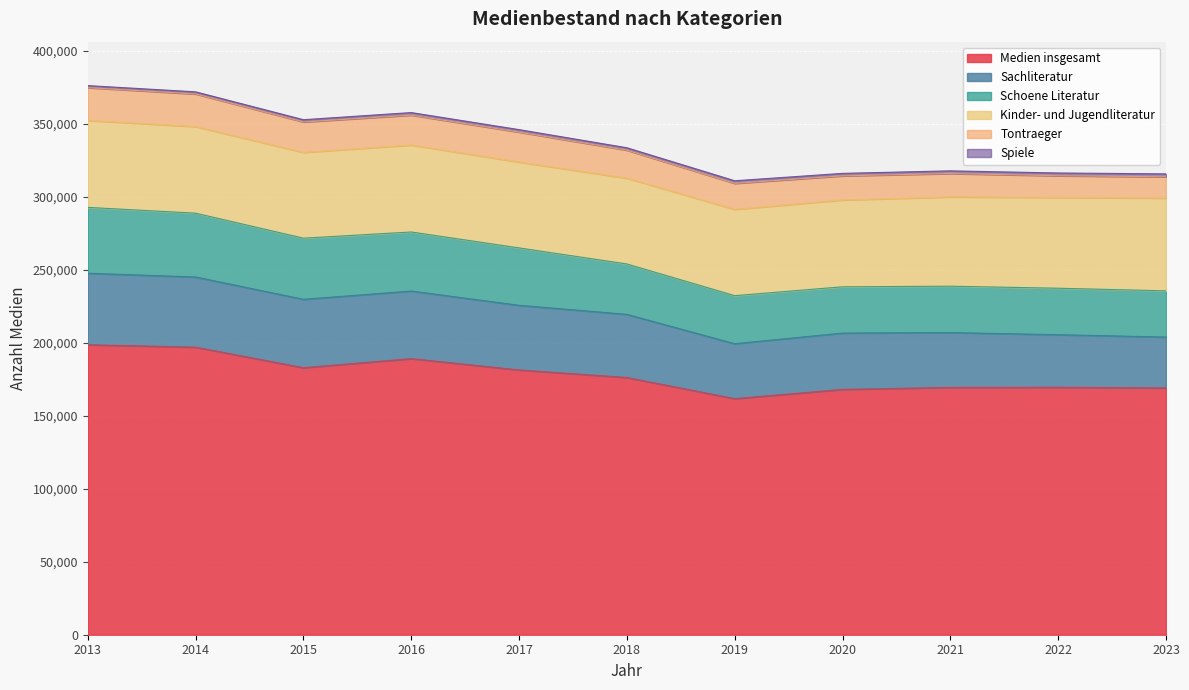

Does the chart display data point markers on the line(s)?

No